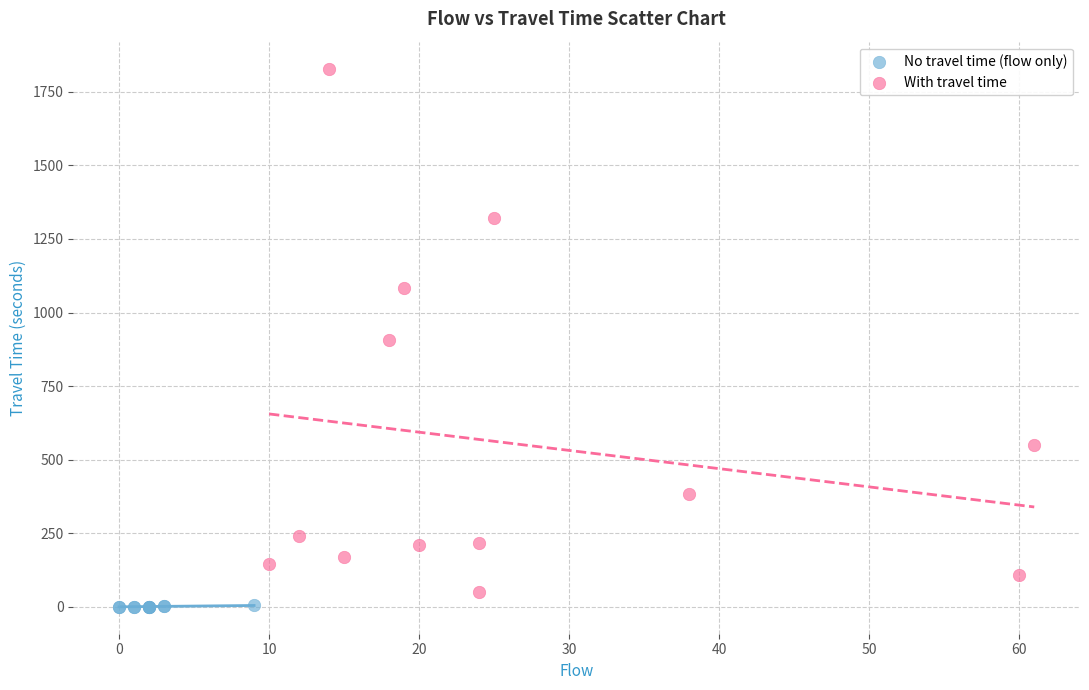

Which series has the widest spread of Y values?

With travel time